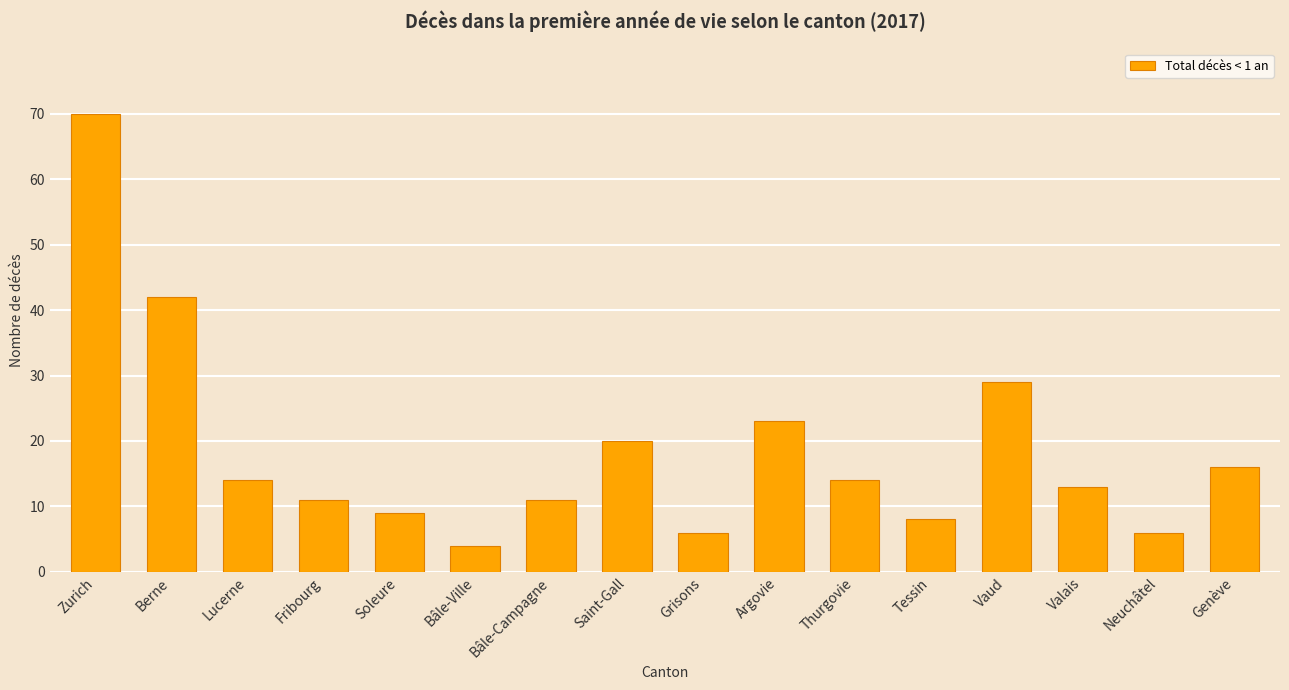

Does the chart contain any negative values?

No